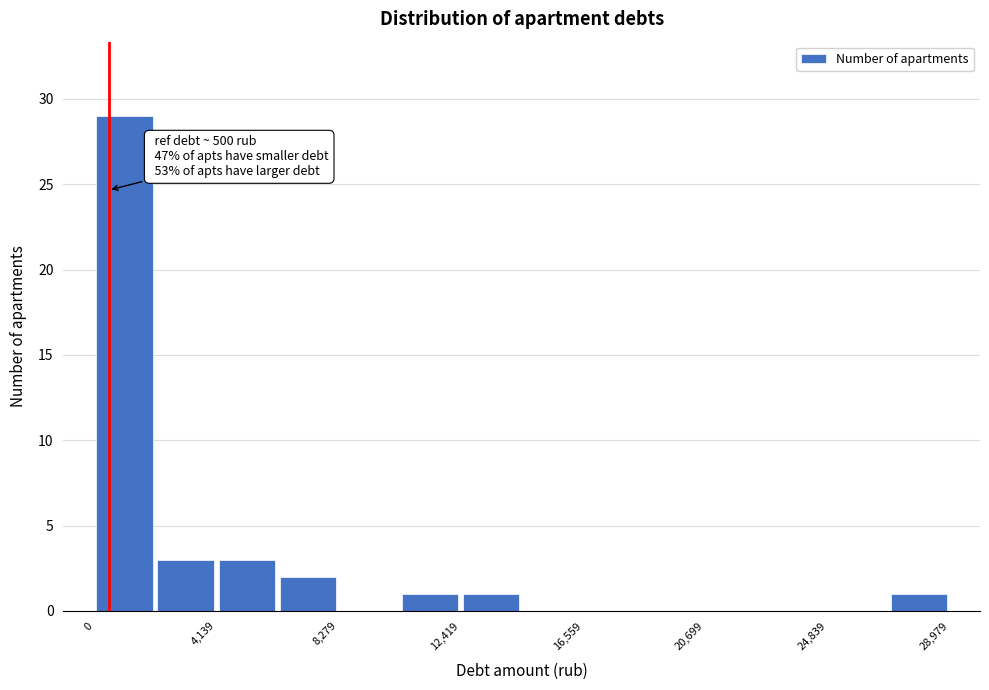

Which range on the x-axis has the tallest bar?

0 to 2000